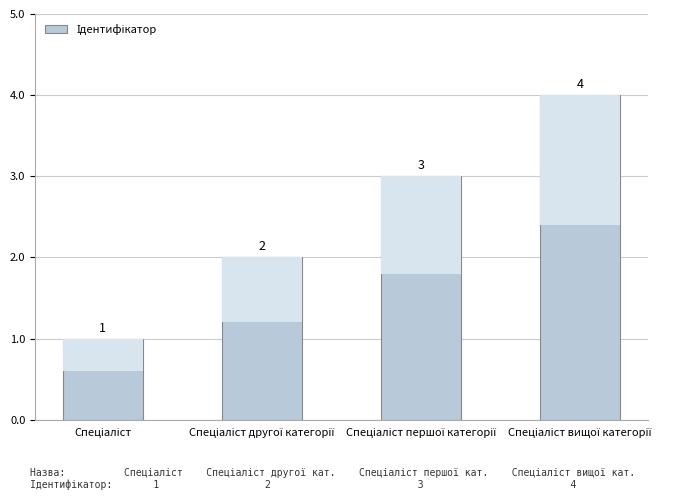

What is the sum of the values at Спеціаліст and Спеціаліст першої категорії?

4